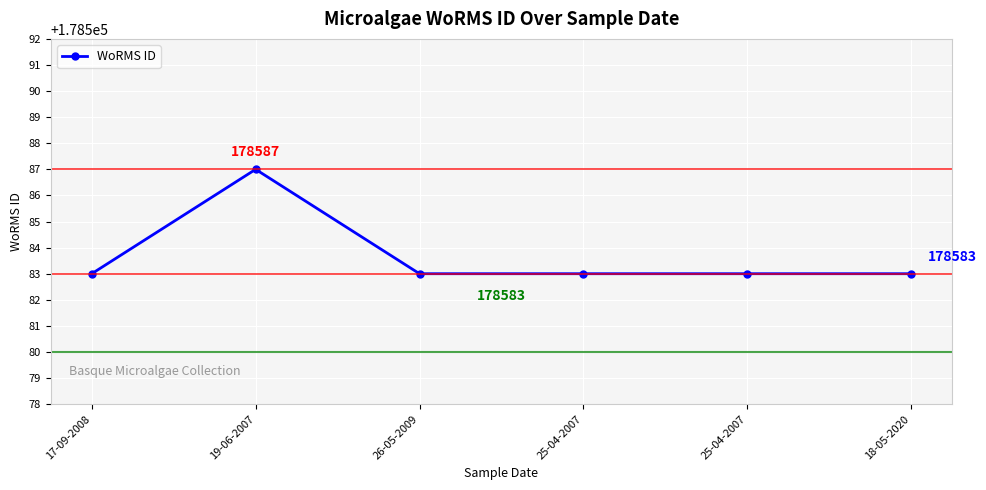

At which category does the data reach its first local peak?

19-06-2007